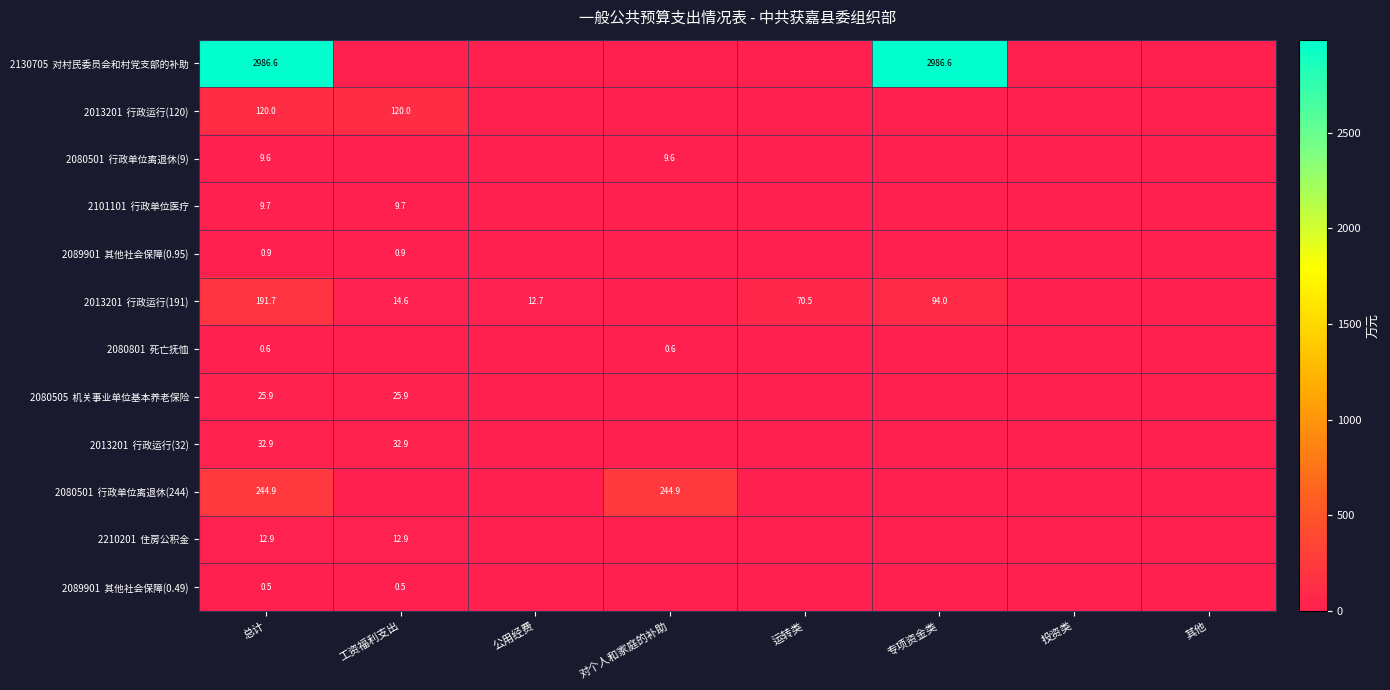

Which series has the largest total across all categories?

2130705 对村民委员会和村党支部的补助